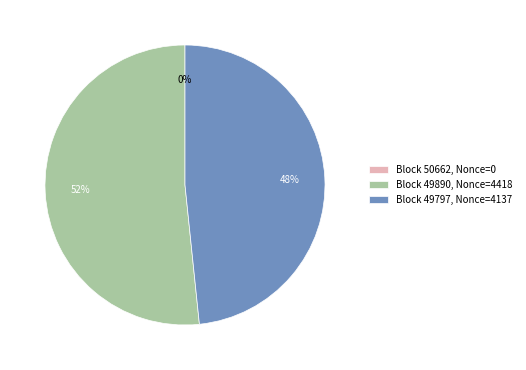

How many slices are in this pie chart?

3